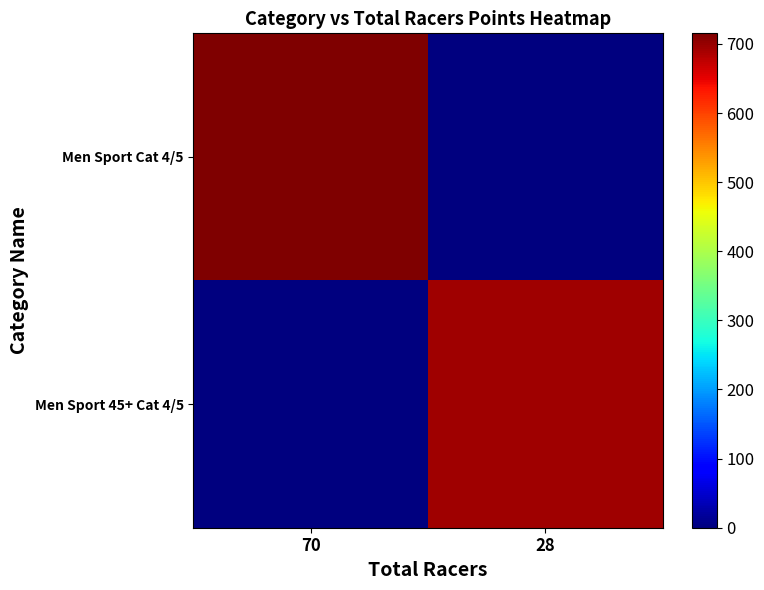

Which series has the largest range (max minus min)?

Men Sport Cat 4/5